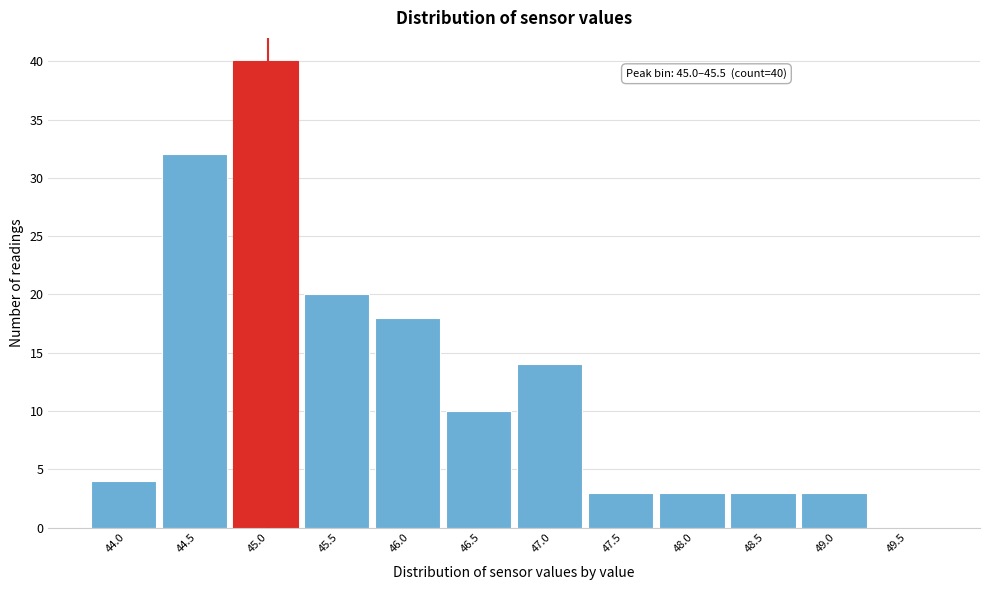

Reading right to left, what are all the values shown in this chart?

49.5=0	49.0=3	48.5=3	48.0=3	47.5=3	47.0=14	46.5=10	46.0=18	45.5=20	45.0=40	44.5=32	44.0=4